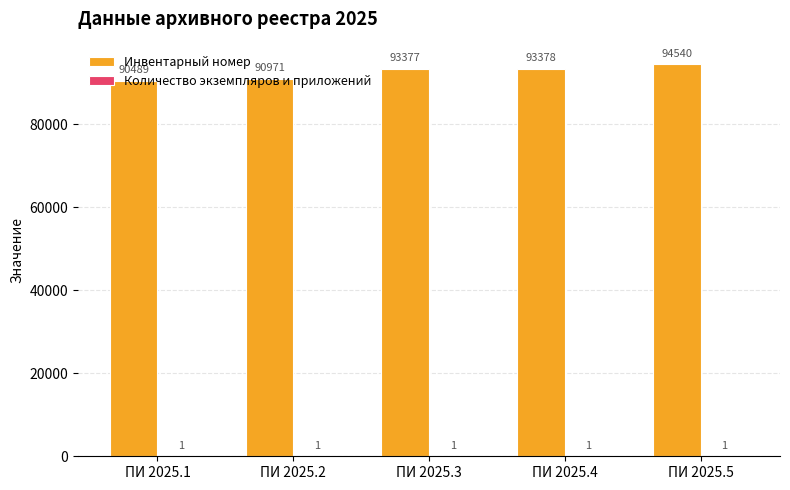

Which label corresponds to the largest value in the chart?

ПИ 2025.5